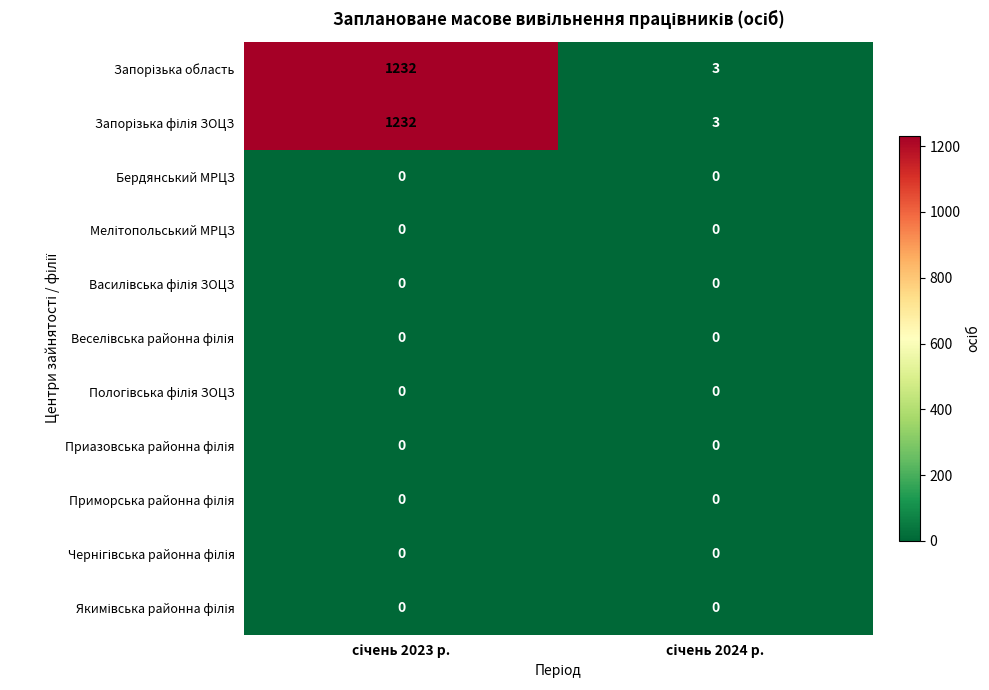

What is the greatest value displayed?

1232